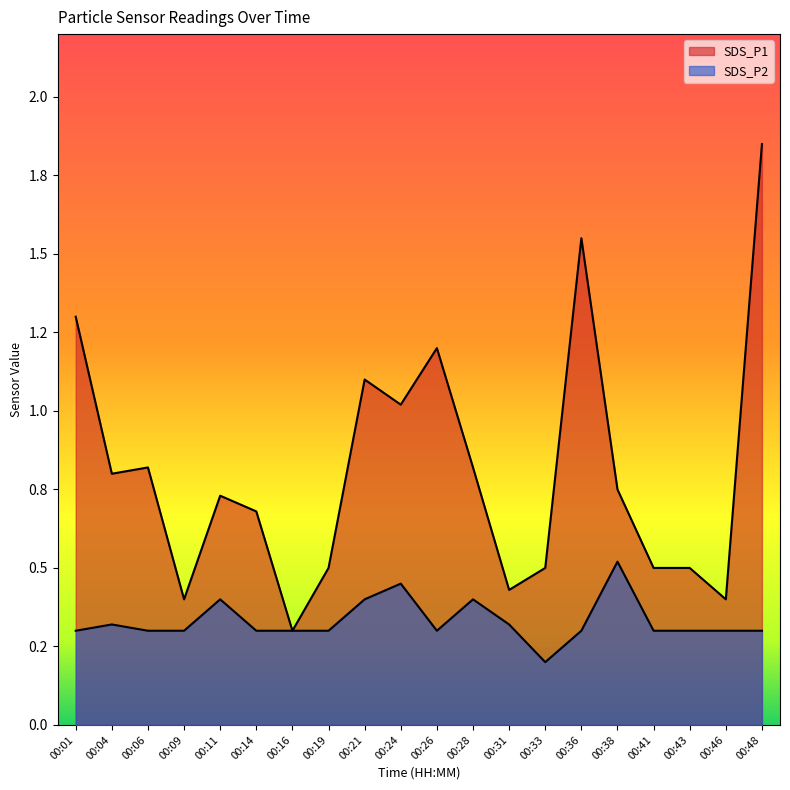

True or false: SDS_P2 and SDS_P1 cross at least once.

False